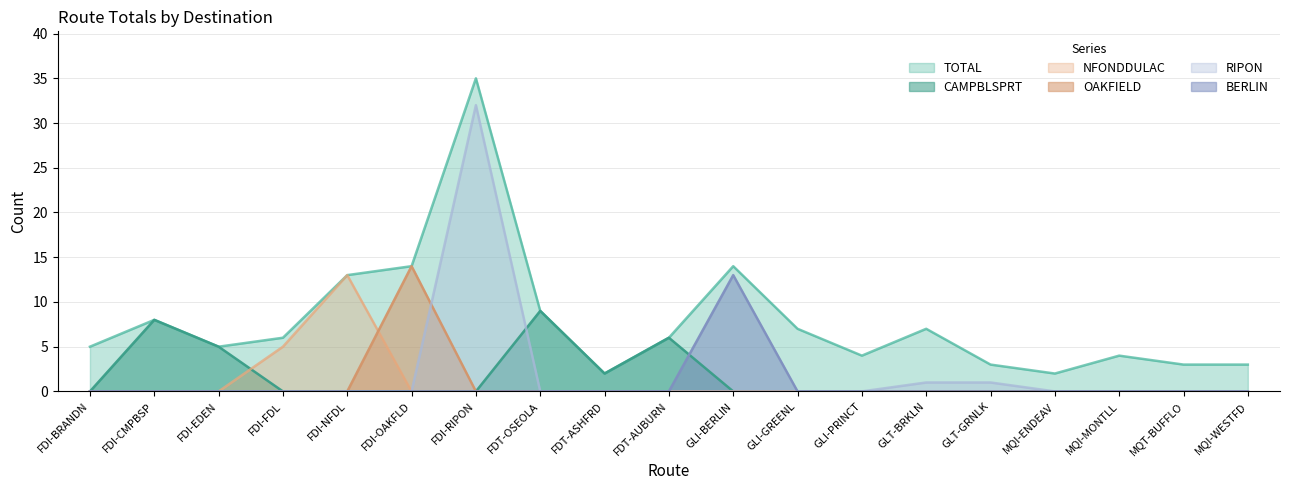

True or false: RIPON has more than 2 points higher than both neighbors.

False